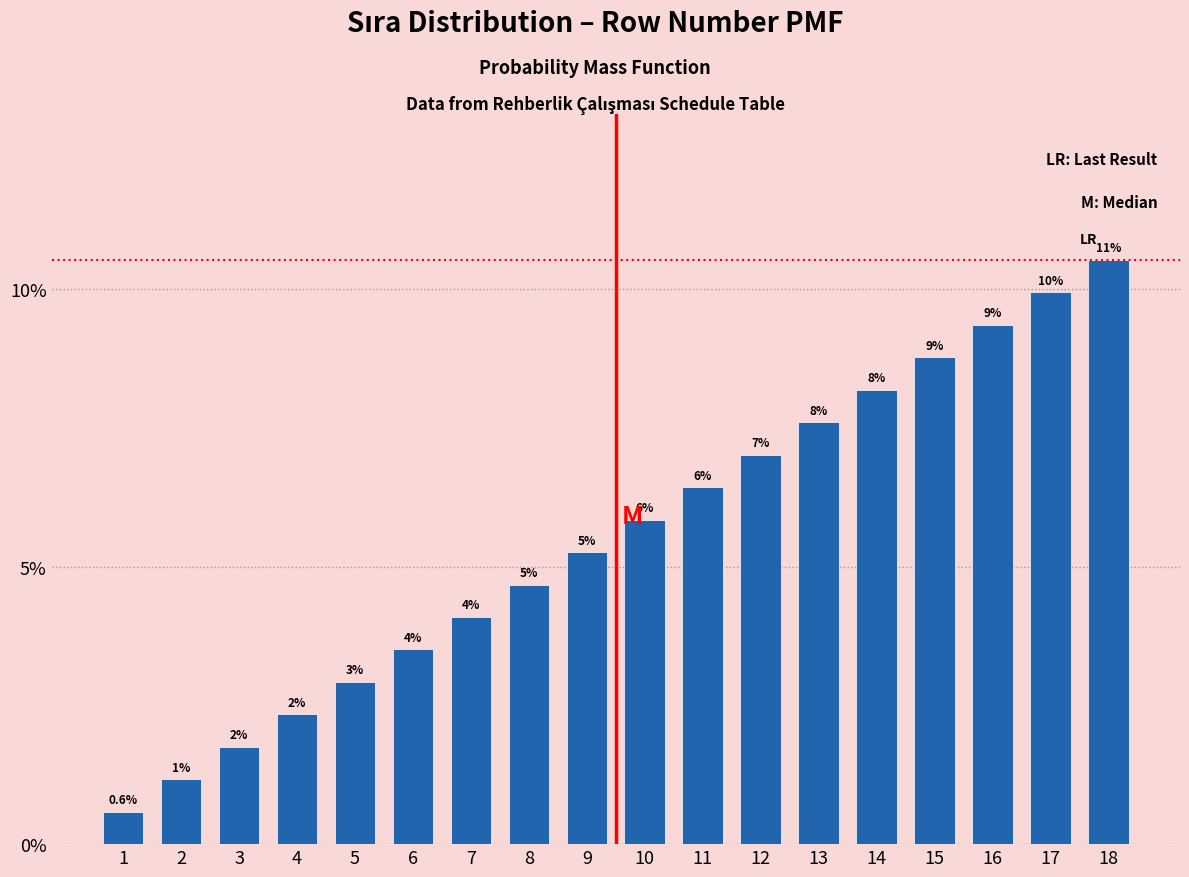

Does the chart contain any negative values?

No